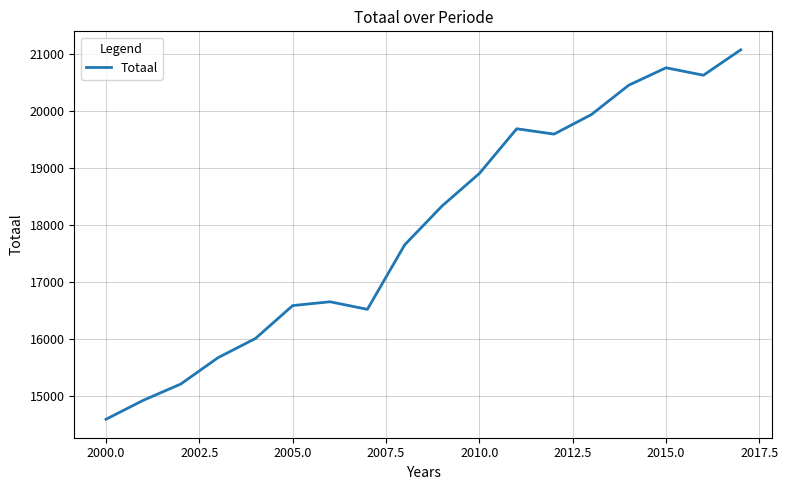

What is the minimum value shown in the chart?

14586